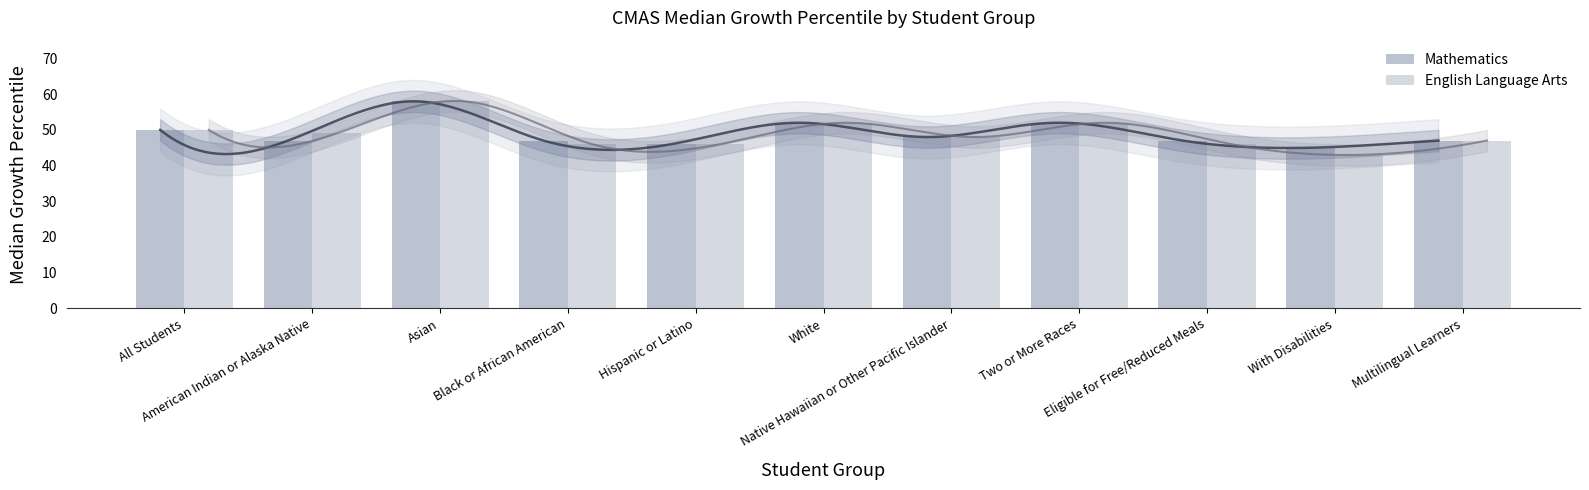

What is the sum of all Mathematics values?

539